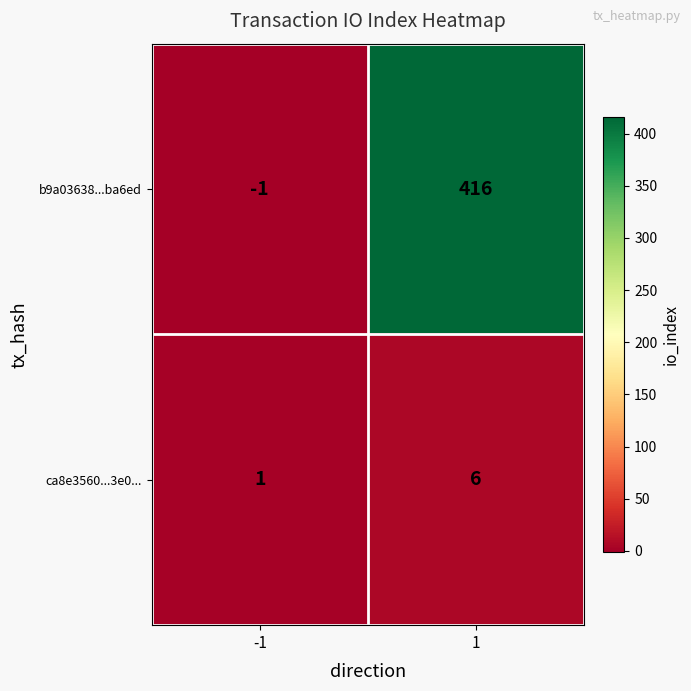

What is the difference between the highest and lowest values at -1?

2